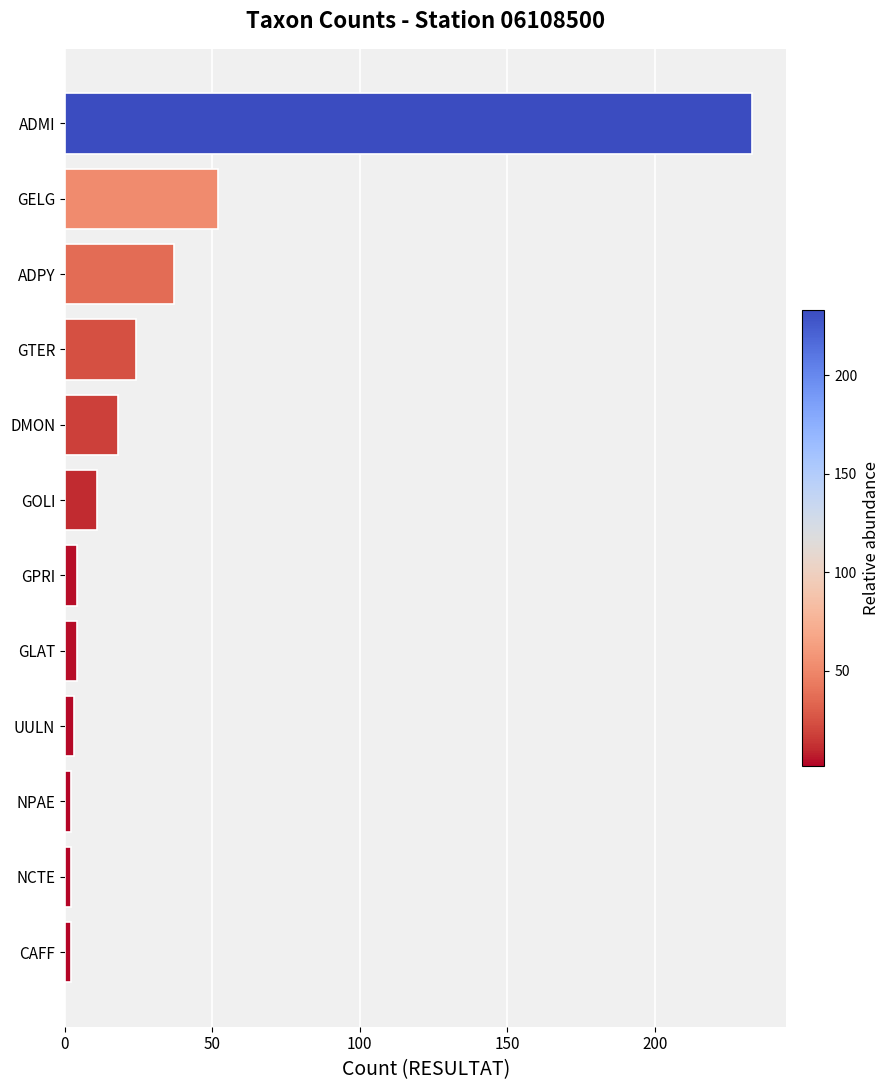

How many series are shown in this chart?

1